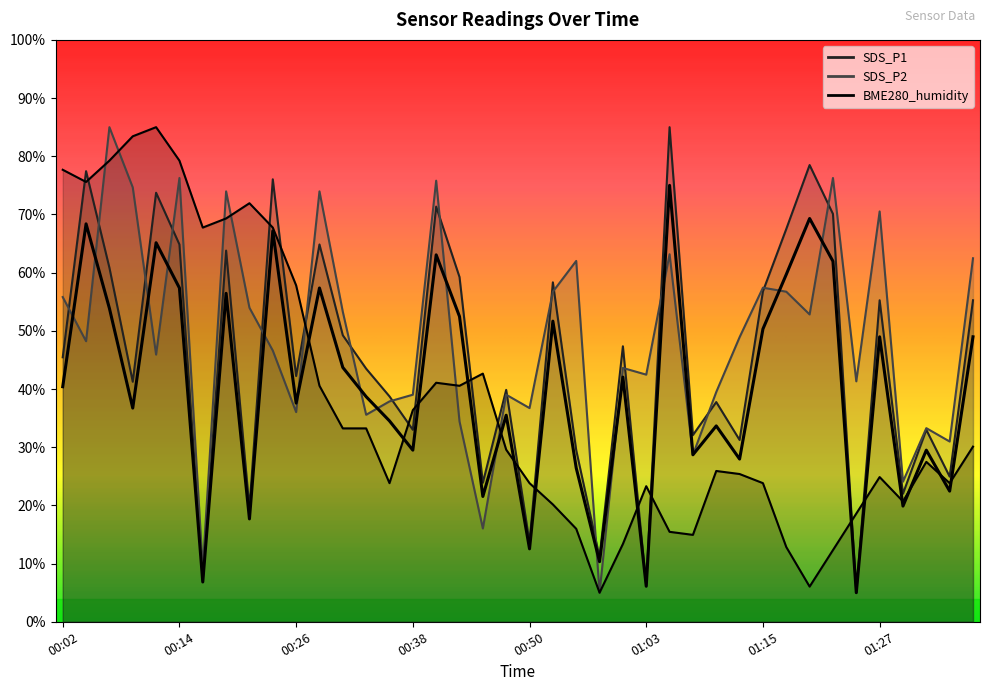

Which has a higher value, 01:05 or 00:02?

01:05